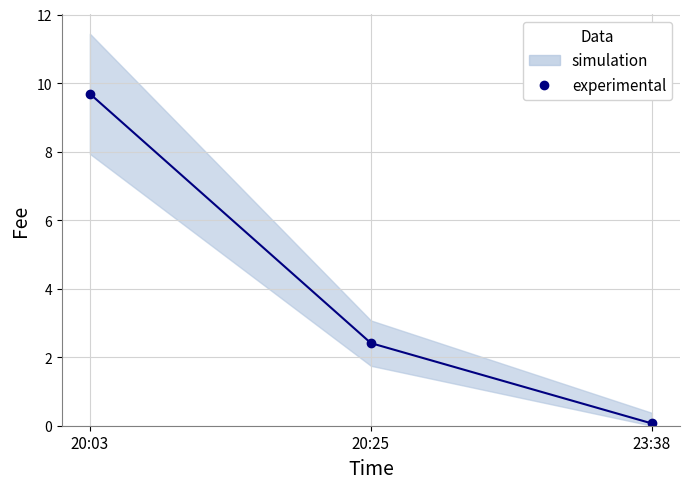

The chart shows a value of 0.1 at 23:38. True or false?

True